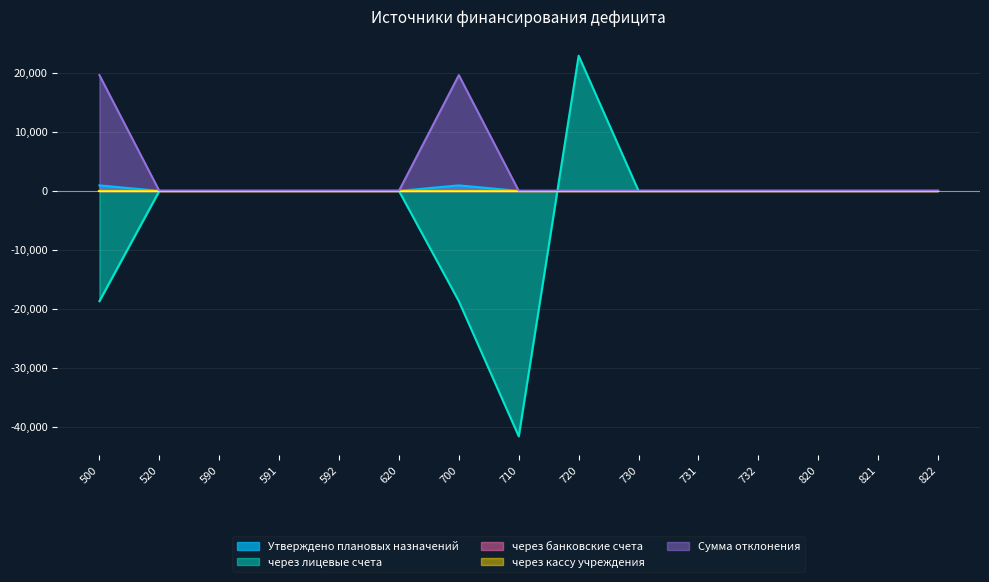

Reading left to right, what are all the values shown in this chart?

Утверждено плановых назначений: 929.5	0.0	0.0	0.0	0.0	0.0	929.5	0.0	0.0	0.0	0.0	0.0	0.0	0.0	0.0
через лицевые счета: -18711.2	0.0	0.0	0.0	0.0	0.0	-18711.2	-41642.5	22931.3	0.0	0.0	-0.0	0.0	0.0	0.0
Сумма отклонения: 19640.8	0.0	0.0	0.0	0.0	0.0	19640.8	0.0	0.0	0.0	0.0	0.0	0.0	0.0	0.0